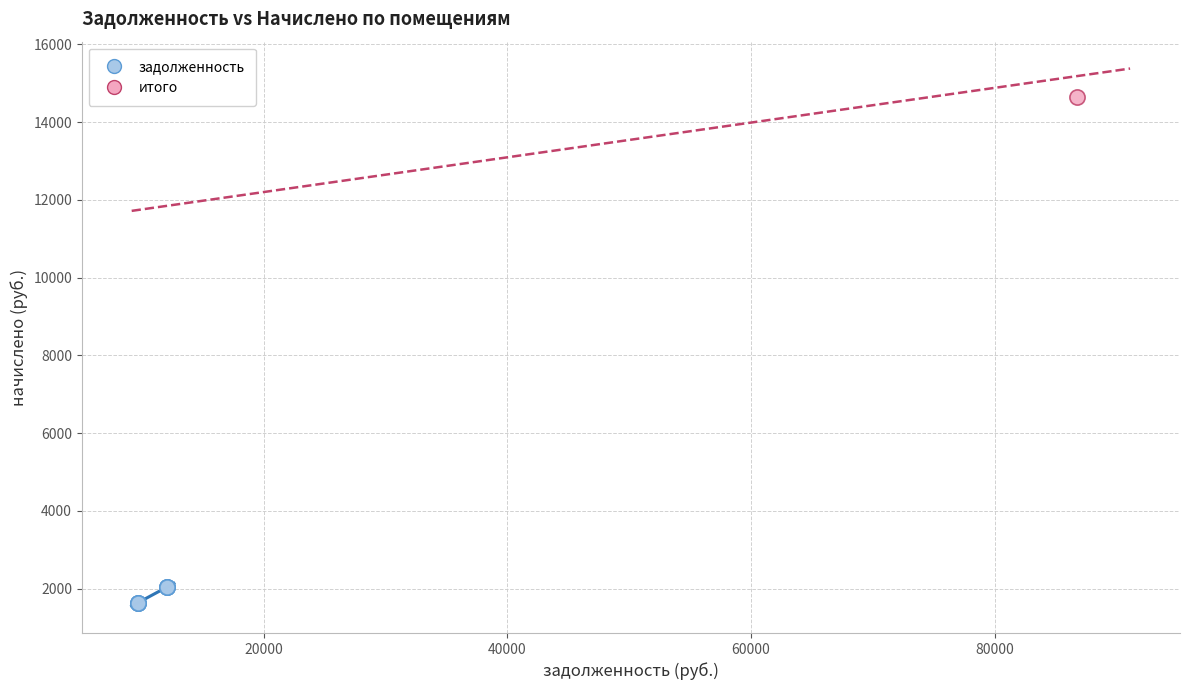

What are all the series names shown in the legend?

задолженность, итого